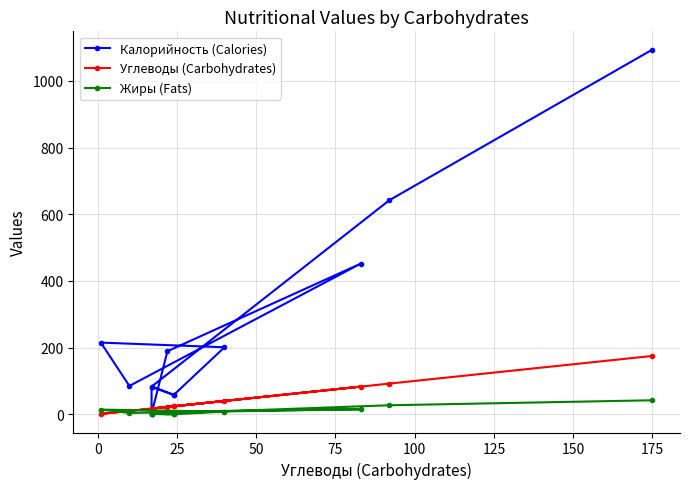

What is the value of the Жиры (Fats) point at the 5th from the left?

15